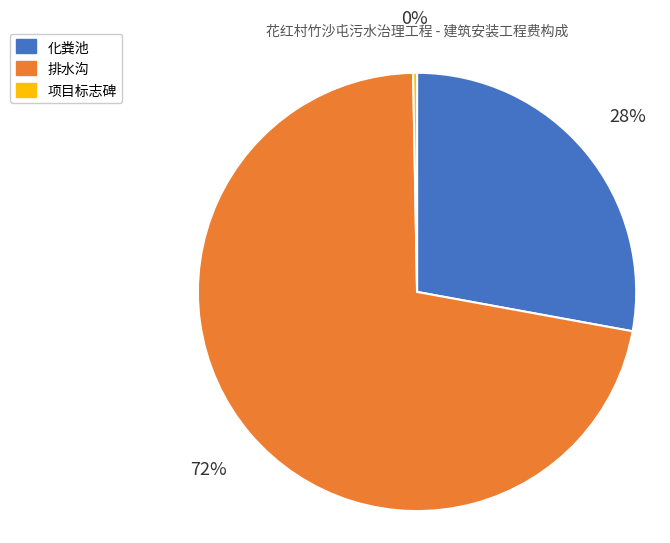

To the nearest percent, what is the difference between the largest and smallest slice percentages?

72%